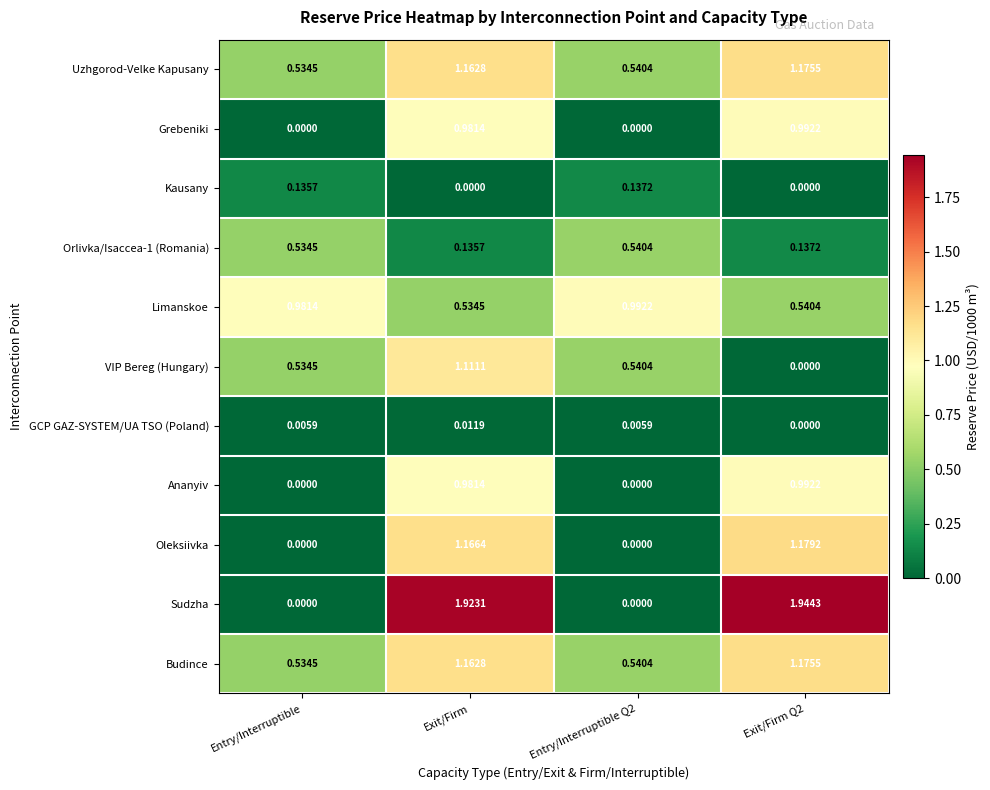

Which series changed the most between Exit/Firm and Exit/Firm Q2?

VIP Bereg (Hungary)